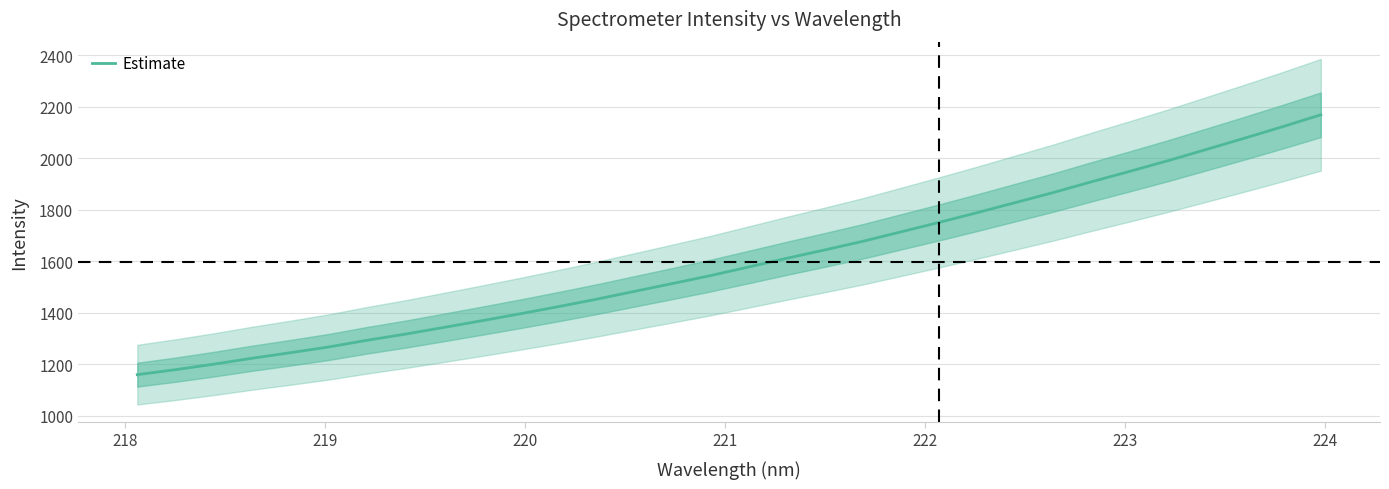

What is the highest value of the Estimate series?

2167.9